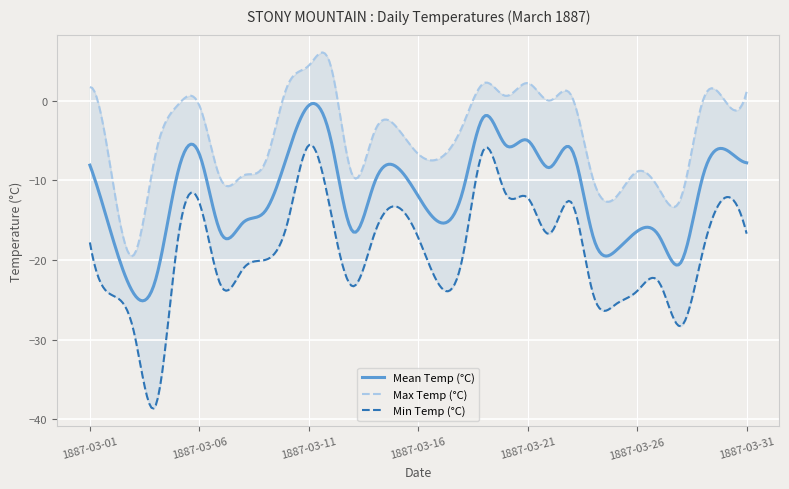

What are all the series names shown in the legend?

Max Temp (°C), Min Temp (°C), Mean Temp (°C)